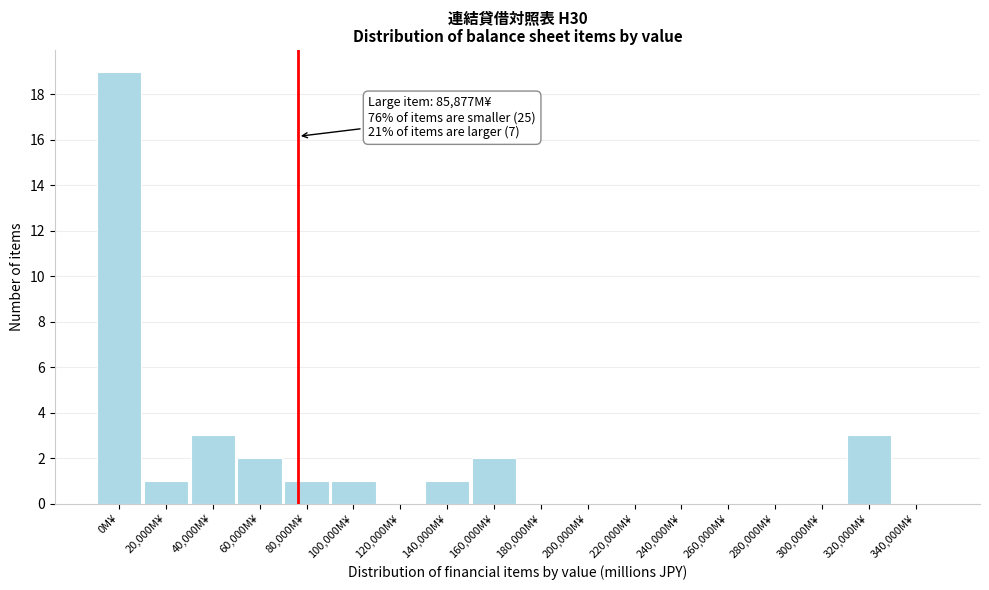

Reading left to right, extract all data points from this chart.

0M¥=19	20,000M¥=1	40,000M¥=3	60,000M¥=2	80,000M¥=1	100,000M¥=1	120,000M¥=0	140,000M¥=1	160,000M¥=2	180,000M¥=0	200,000M¥=0	220,000M¥=0	240,000M¥=0	260,000M¥=0	280,000M¥=0	300,000M¥=0	320,000M¥=3	340,000M¥=0